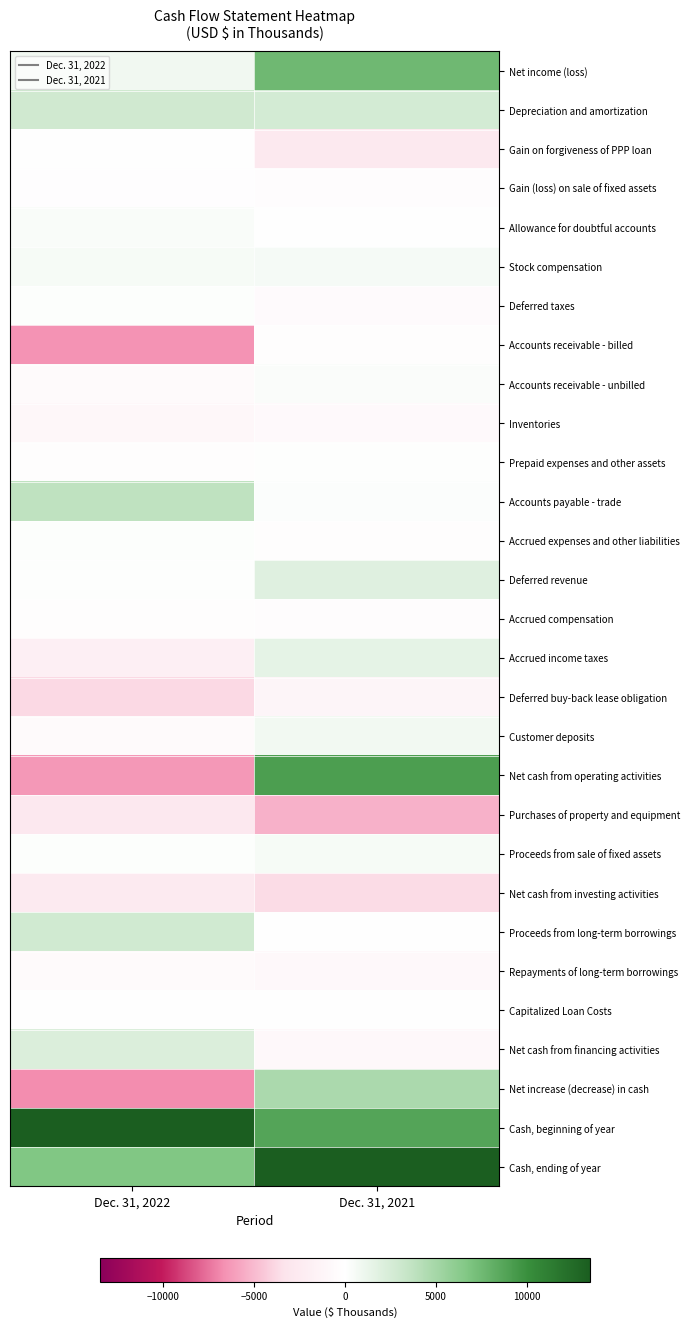

What is the spread (max minus min) of values at Dec. 31, 2022?

20258